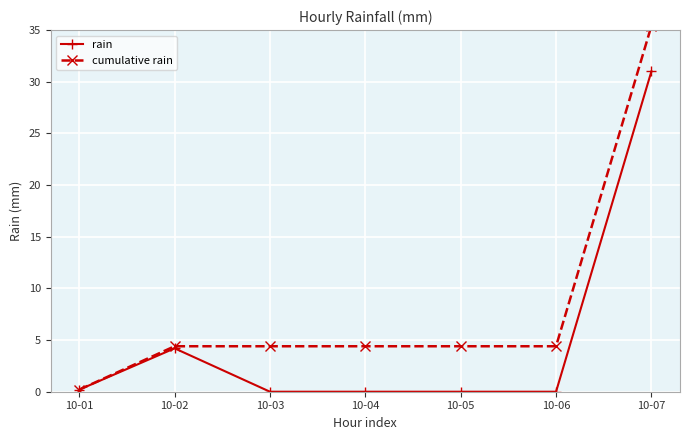

True or false: cumulative rain has more than 2 points higher than both neighbors.

False